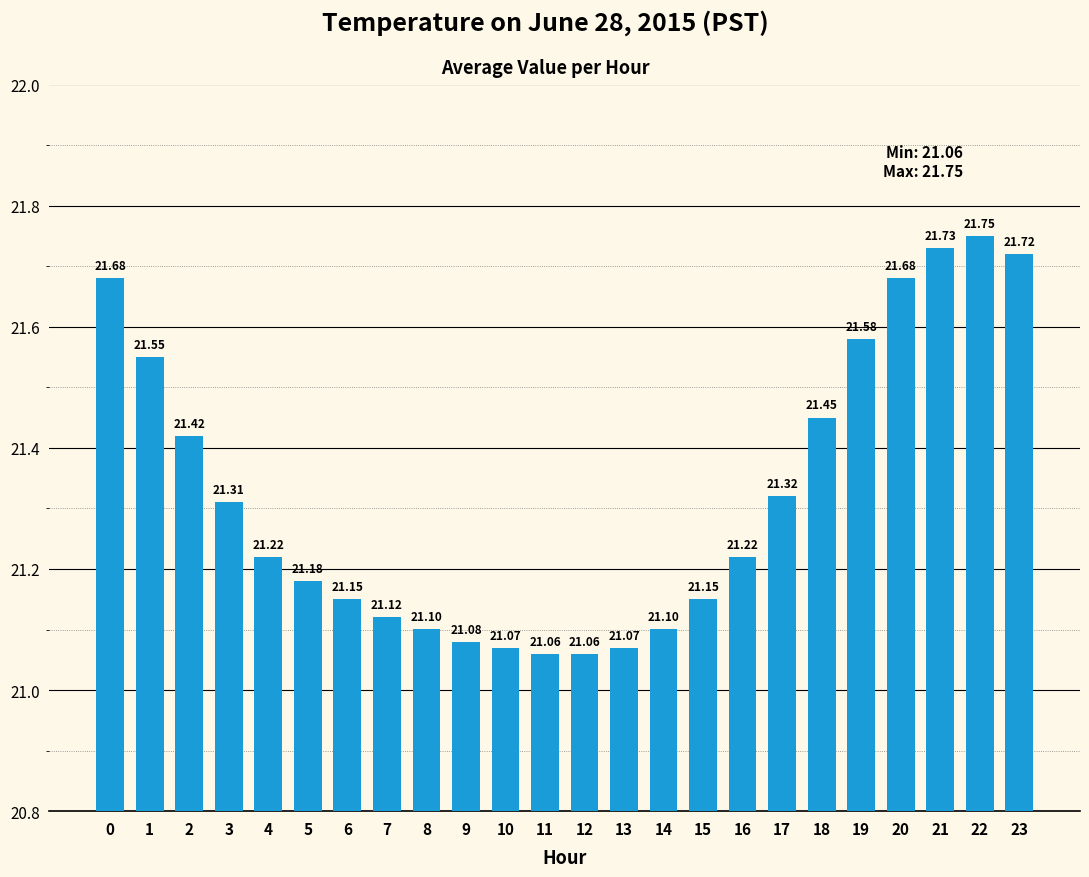

What is the smallest value displayed?

21.1